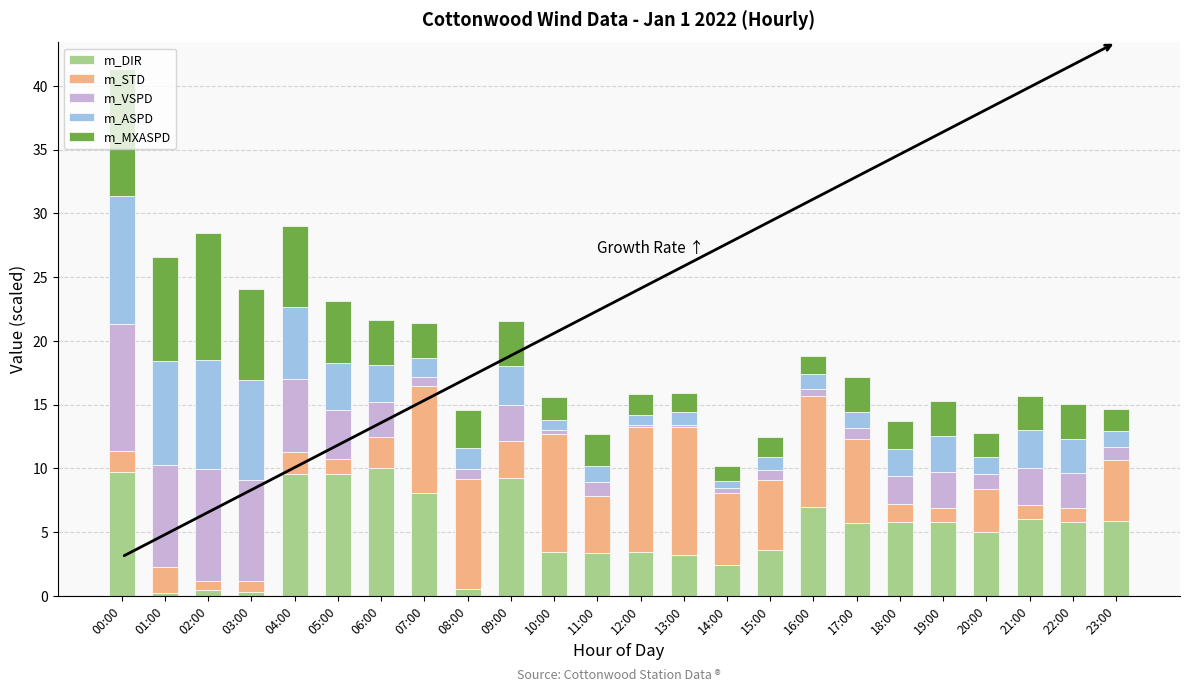

At which category is the sum across all series the highest?

00:00